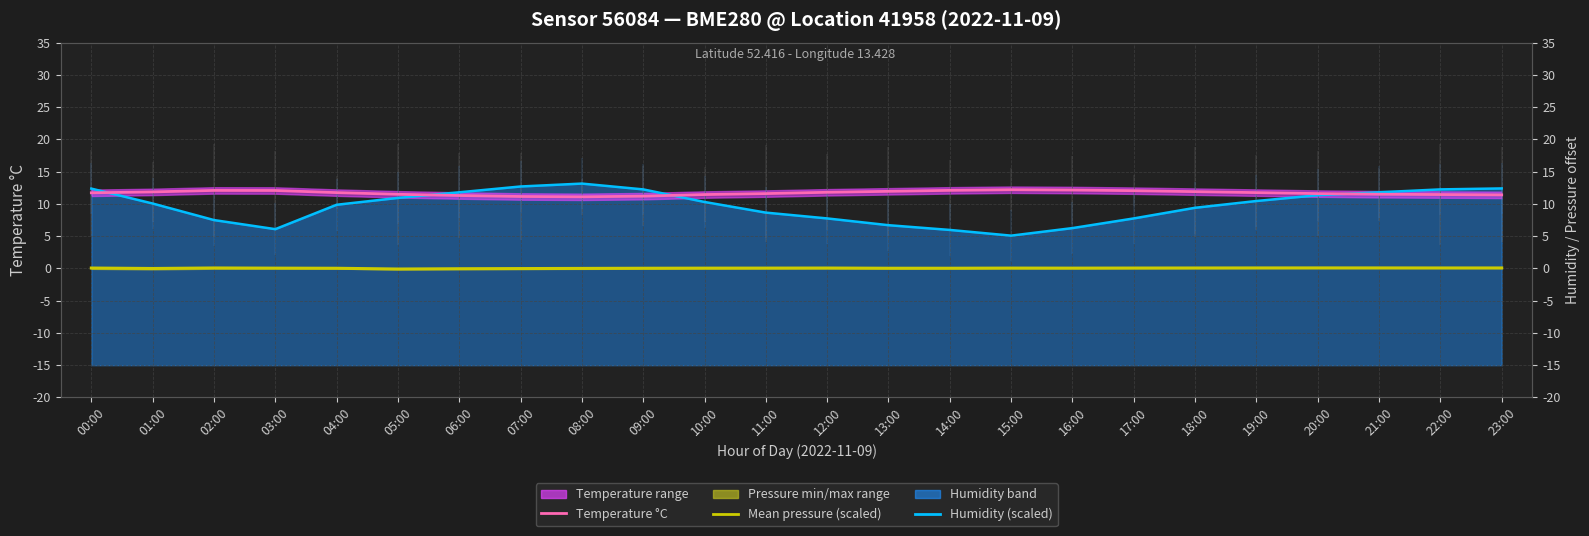

True or false: Temperature °C and Humidity (scaled) intersect in this chart.

True